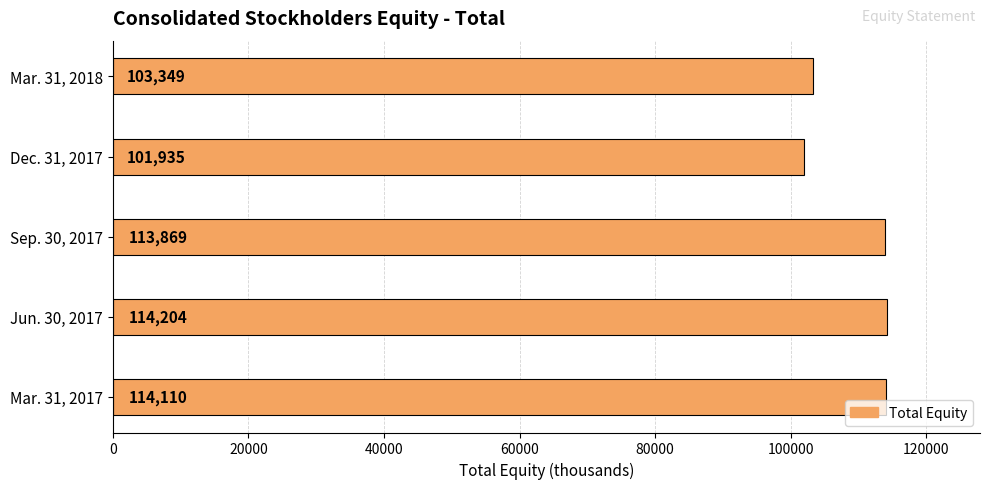

What is the difference between the maximum and minimum values?

12269